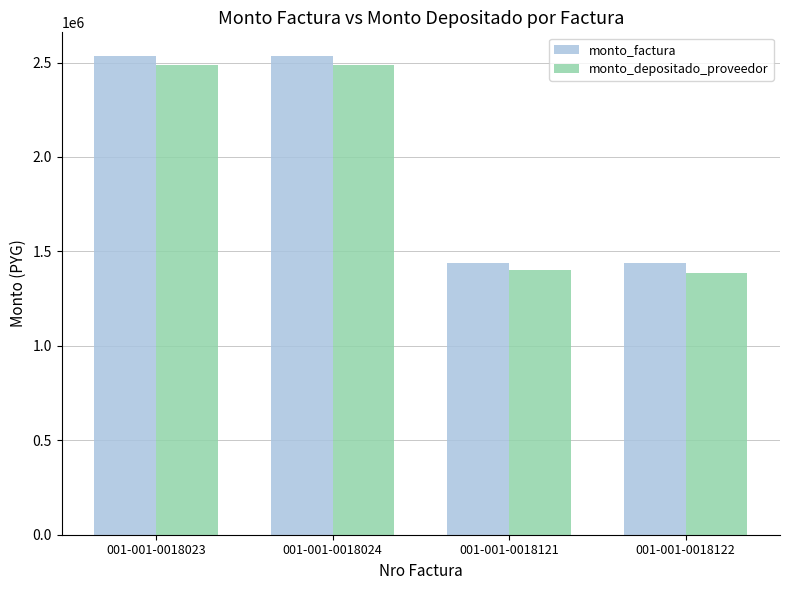

Rank the series by their average value, from lowest to highest.

monto_depositado_proveedor, monto_factura